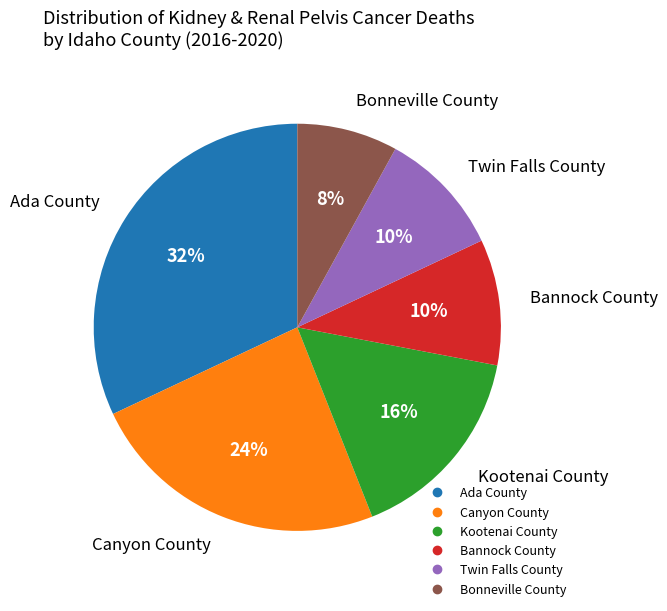

The Bannock County slice represents 21% of the pie. True or false?

False